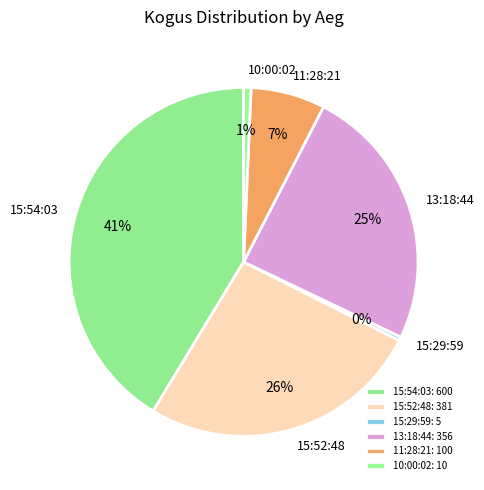

The 11:28:21 slice represents 7% of the pie. True or false?

True